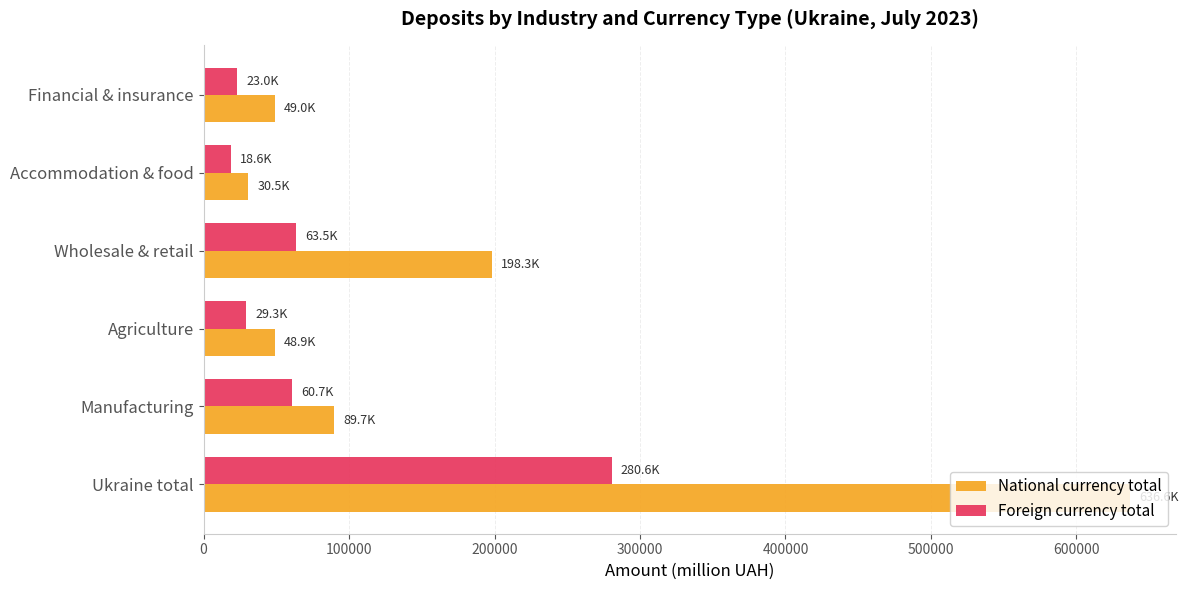

Which series changed the most between Wholesale & retail and Accommodation & food?

National currency total